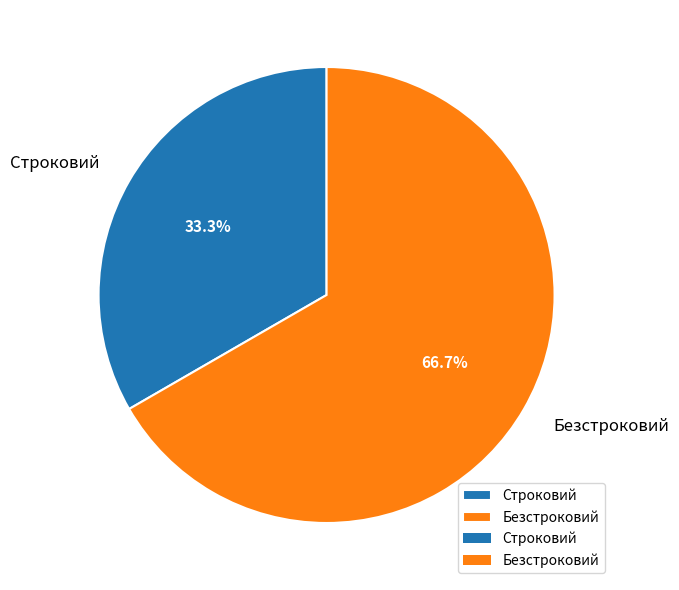

Which category has the biggest portion of the pie?

Безстроковий